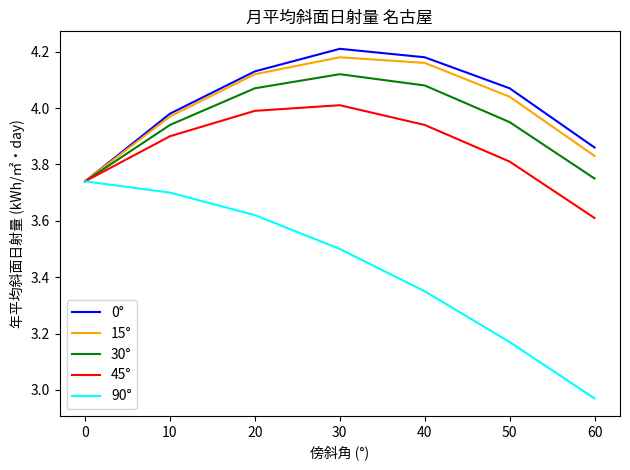

What is the difference between the maximum and minimum values in the 45° series?

0.4